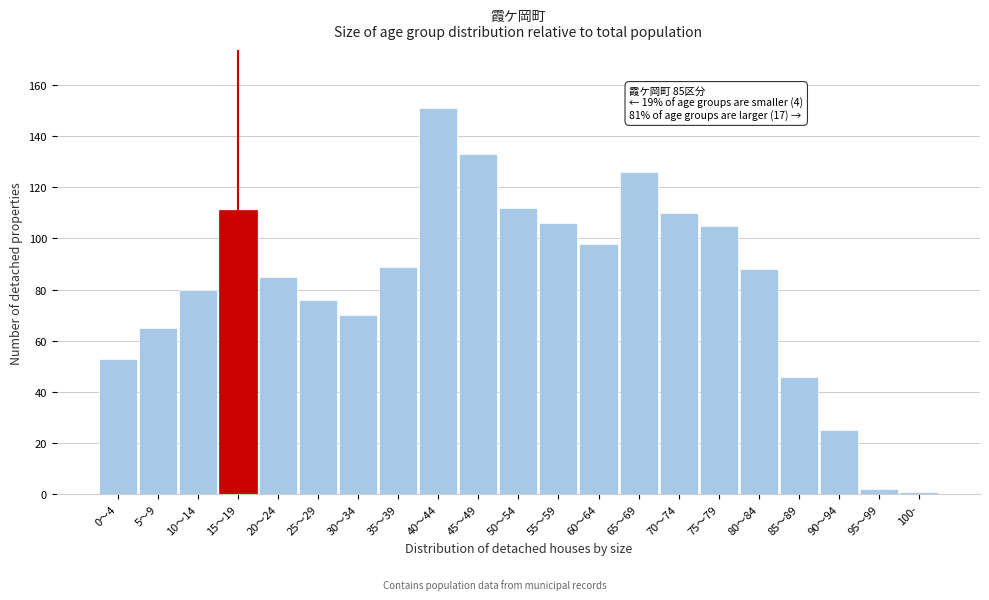

Reading left to right, transcribe all the data shown in this chart.

0～4=53	5～9=65	10～14=80	15～19=111	20～24=85	25～29=76	30～34=70	35～39=89	40～44=151	45～49=133	50～54=112	55～59=106	60～64=98	65～69=126	70～74=110	75～79=105	80～84=88	85～89=46	90～94=25	95～99=2	100-=1